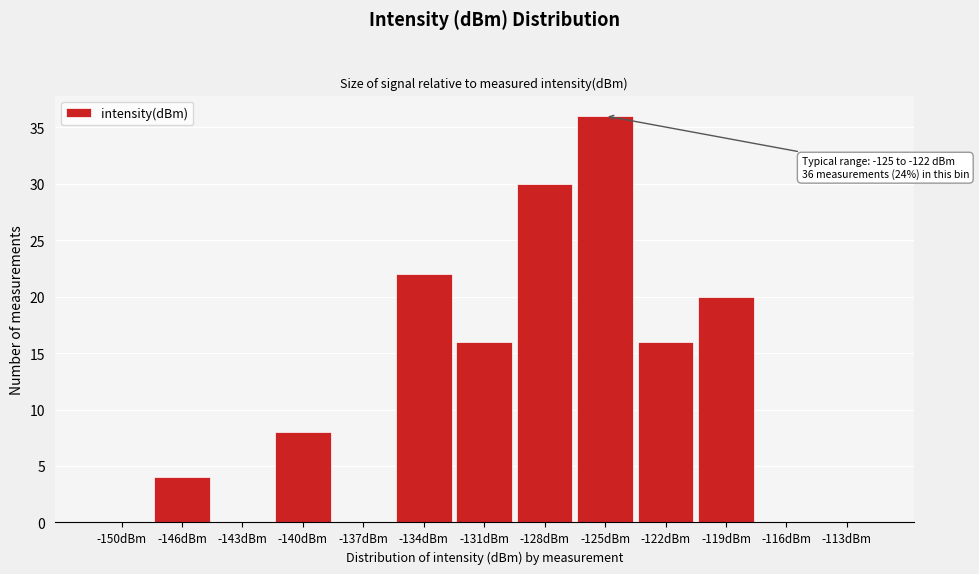

Reading left to right, what are all the values shown in this chart?

-150dBm=0	-146dBm=4	-143dBm=0	-140dBm=8	-137dBm=0	-134dBm=22	-131dBm=16	-128dBm=30	-125dBm=36	-122dBm=16	-119dBm=20	-116dBm=0	-113dBm=0